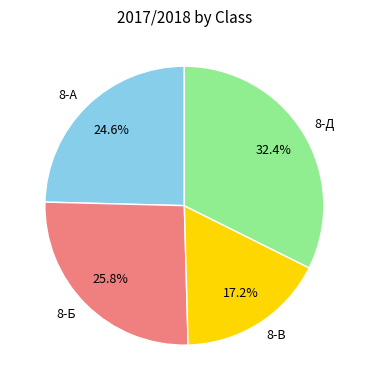

What is the smallest slice in the pie chart?

8-В